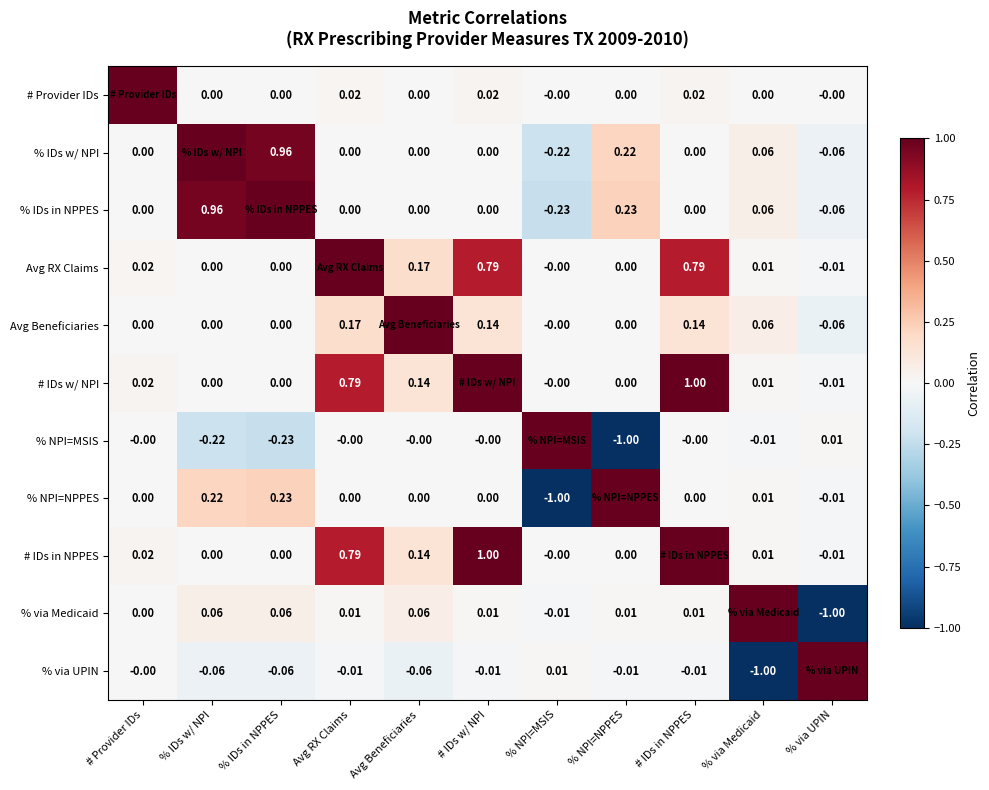

How many data points in % IDs in NPPES are less than 0?

2